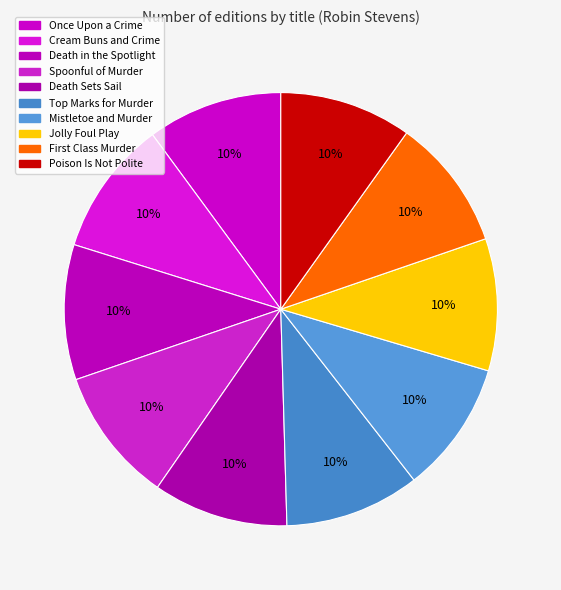

How many slices are in this pie chart?

10